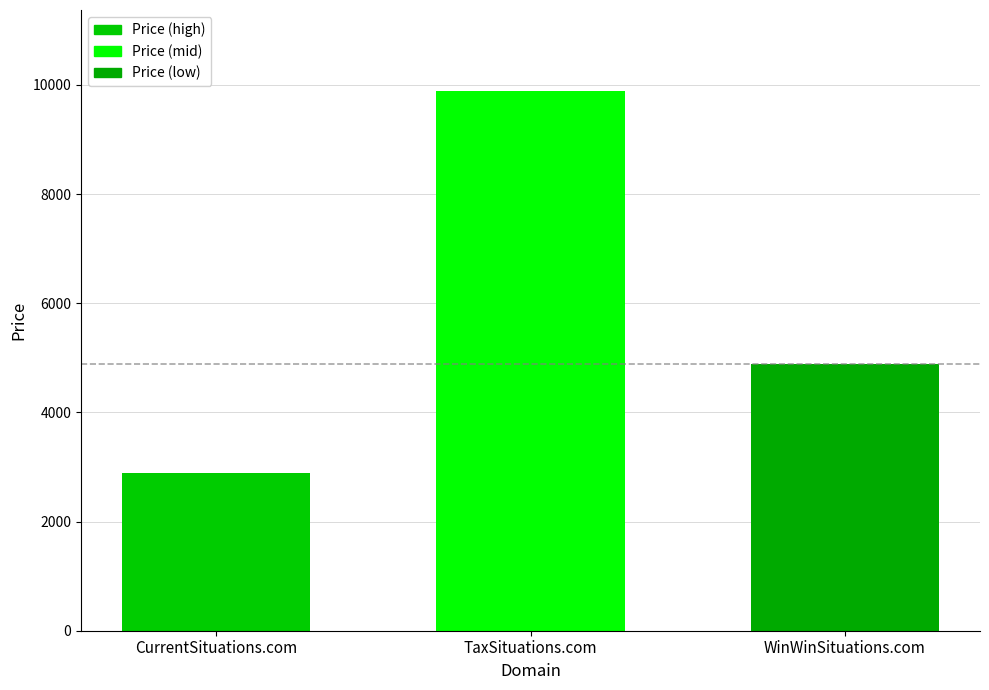

The chart shows a value of 9888 at TaxSituations.com. True or false?

True